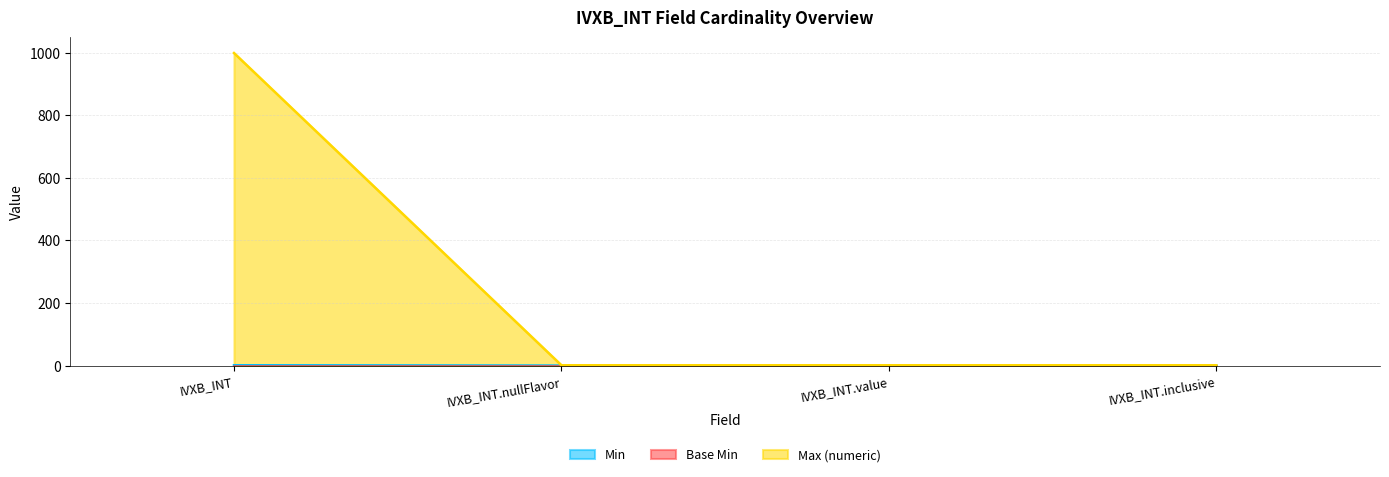

How many Min values are between 0 and 1?

4